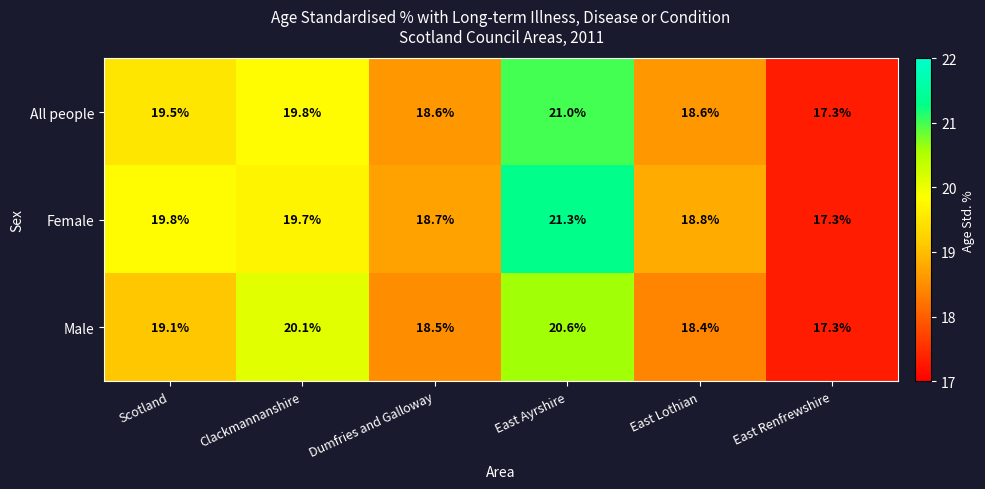

Reading right to left, transcribe all the data shown in this chart.

All people: 17.3	18.6	21.0	18.6	19.8	19.5
Female: 17.3	18.8	21.3	18.7	19.7	19.8
Male: 17.3	18.4	20.6	18.5	20.1	19.1